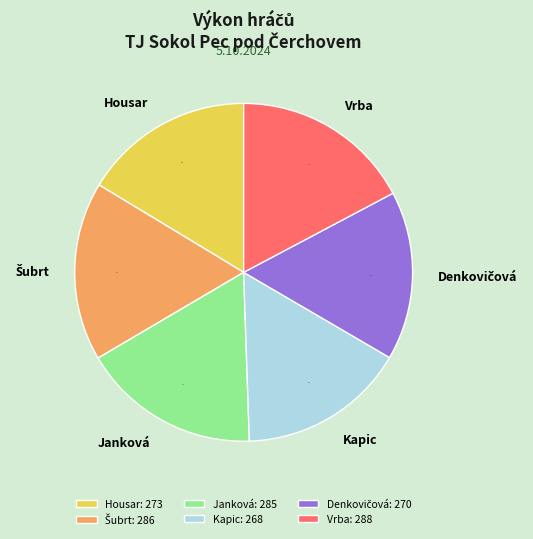

What is the ratio of the value at Housar to the value at Kapic?

1.0